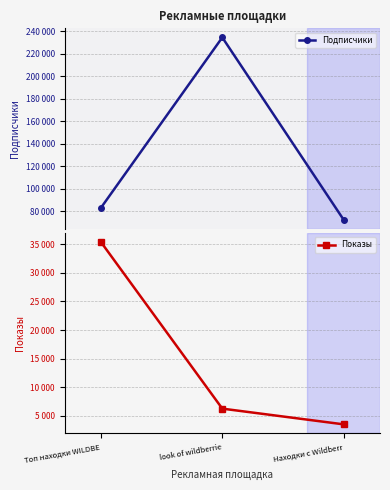

Is it true that Подписчики equals 365902 at look of wildberrie?

False